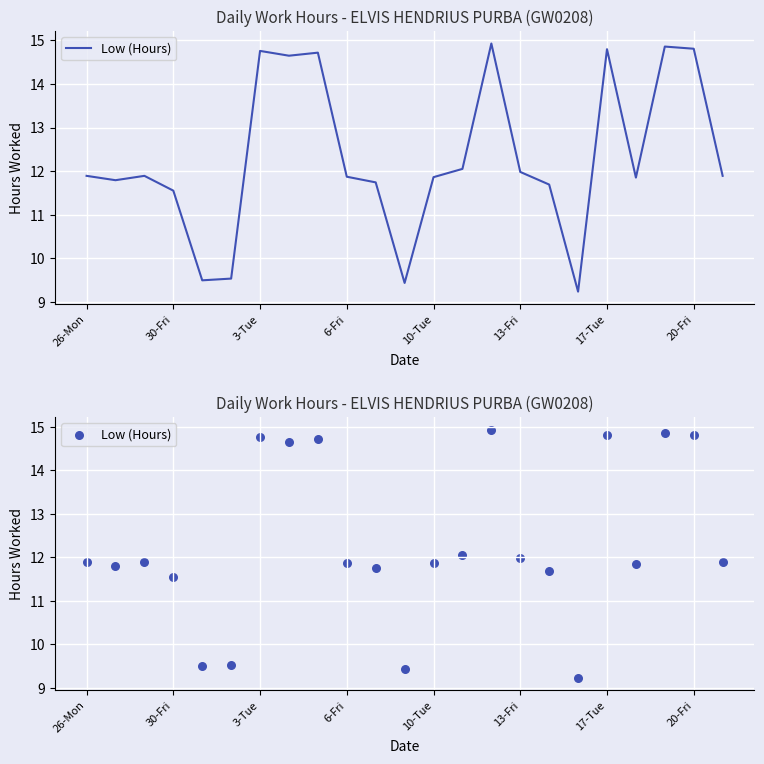

What is the ratio of the value at 10 to the value at 11?

1.2